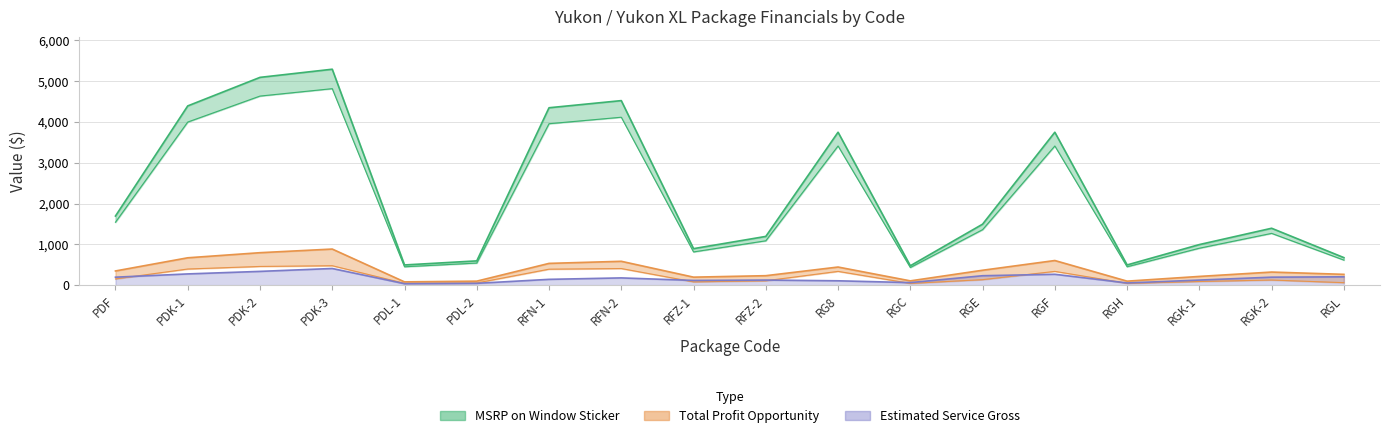

True or false: Total Profit Opportunity has a value of 104.9 at RGC.

True